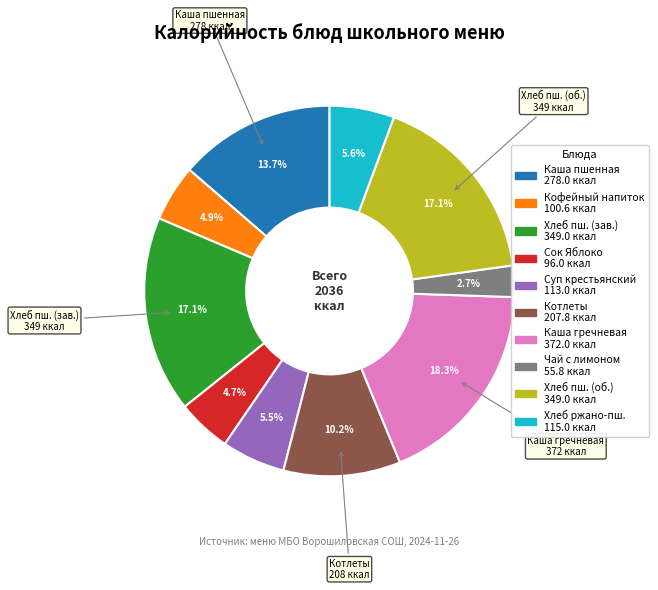

Is there any slice that represents more than half of the pie?

No